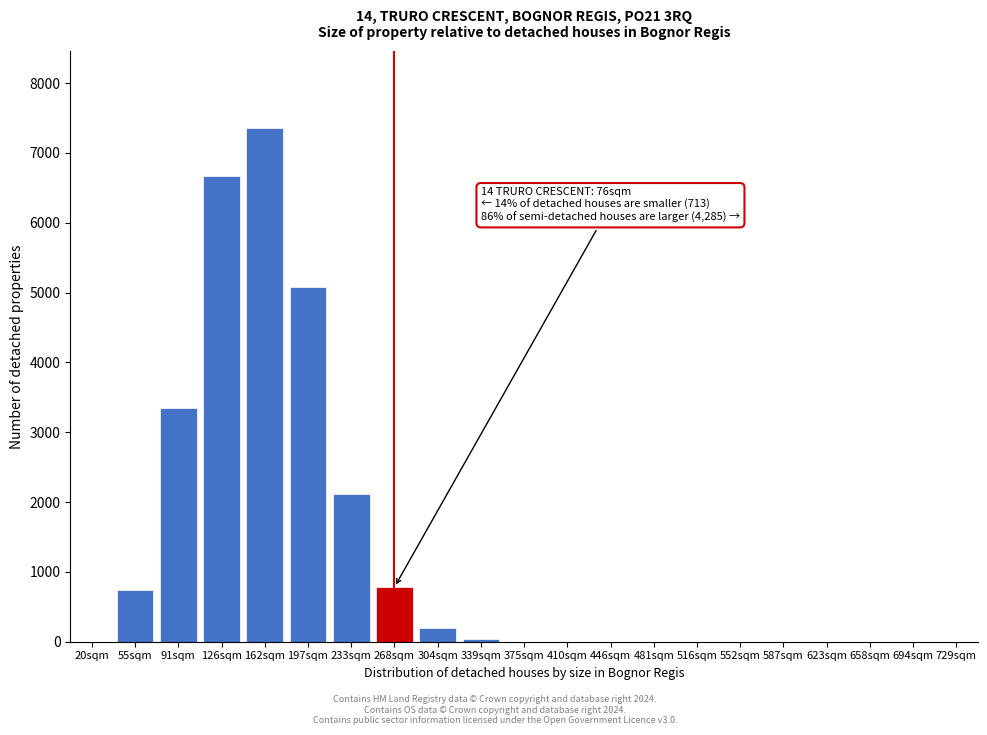

At which label is the value closest to 3678?

91sqm